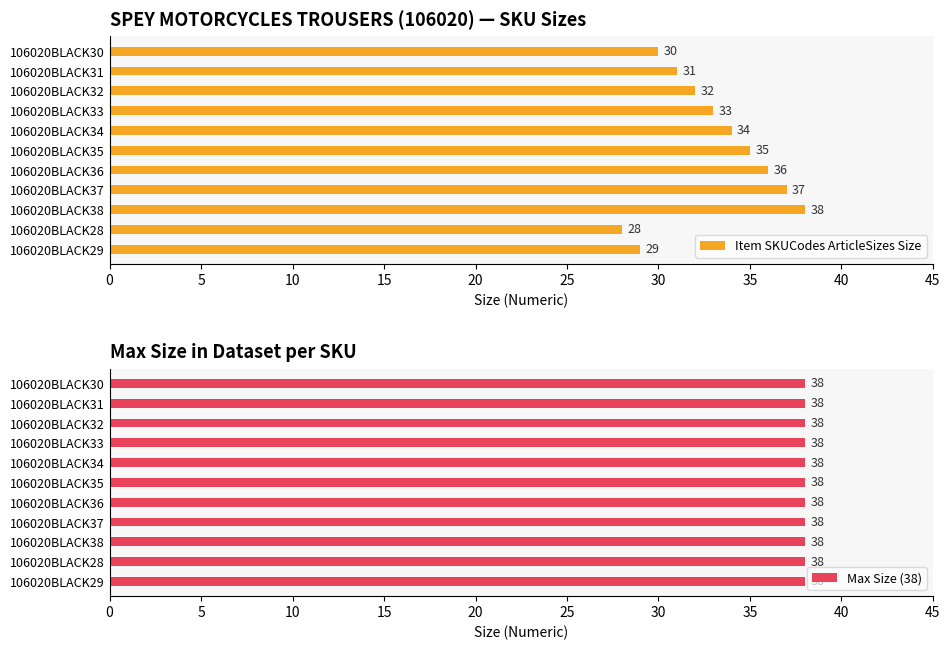

List the series in order of their peak value, highest first.

Item SKUCodes ArticleSizes Size, Max Size (38)